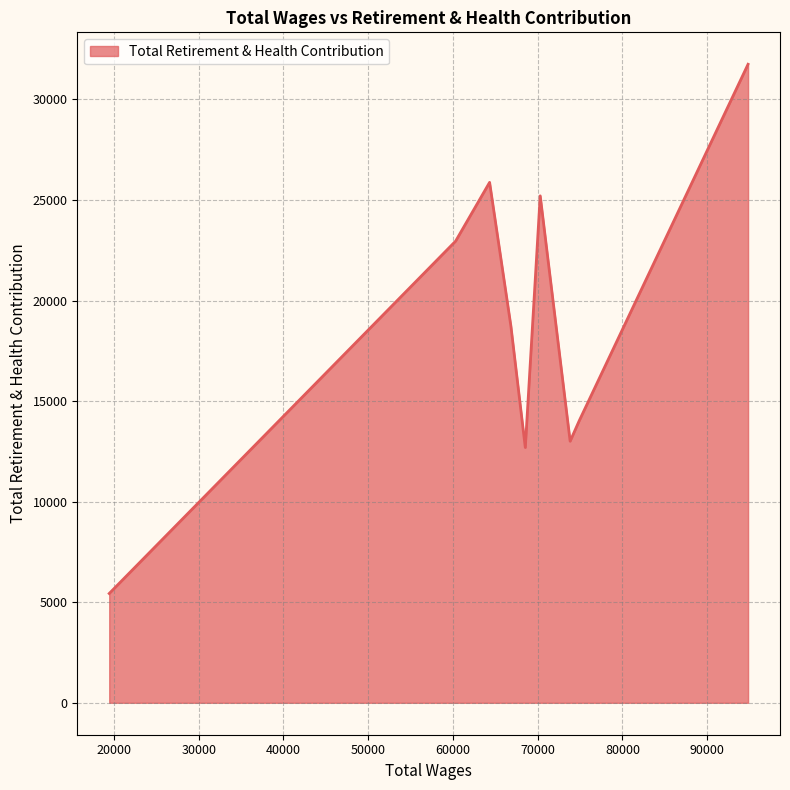

What is the greatest value displayed?

31749